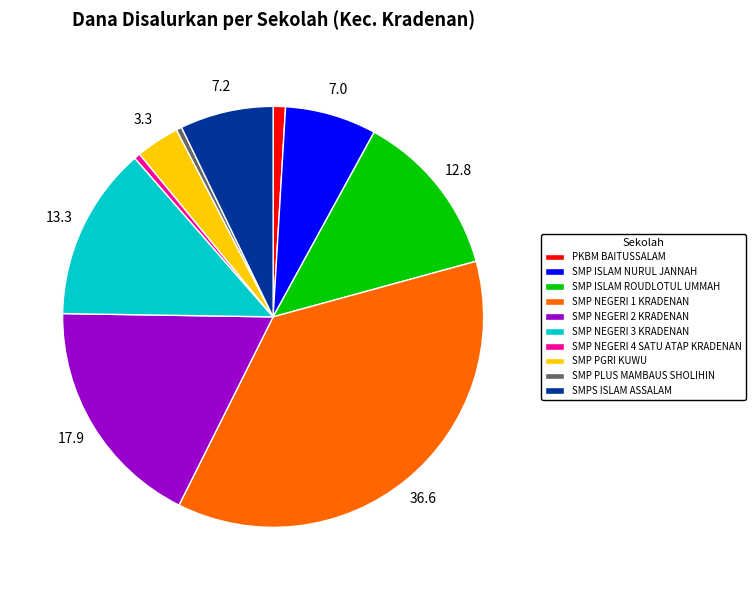

The SMP NEGERI 3 KRADENAN slice represents 1% of the pie. True or false?

False